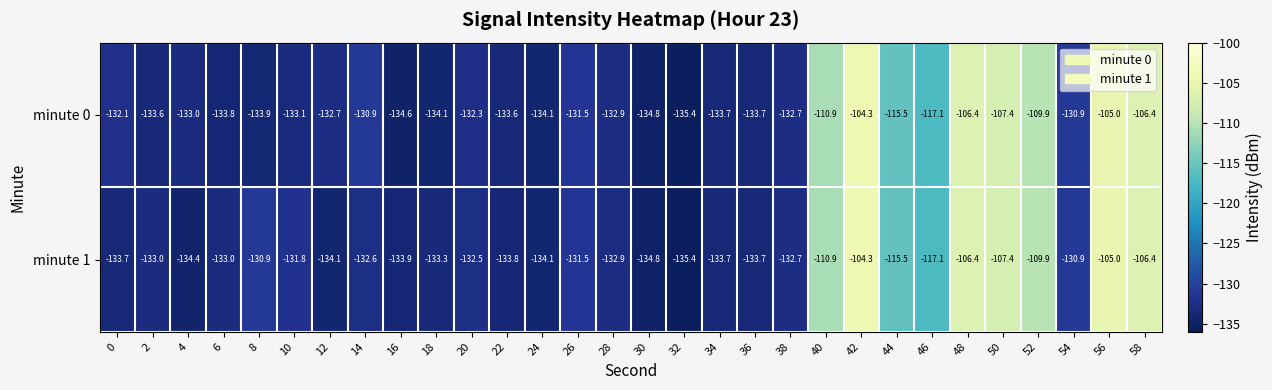

What is the highest value of the minute 0 series?

-104.3